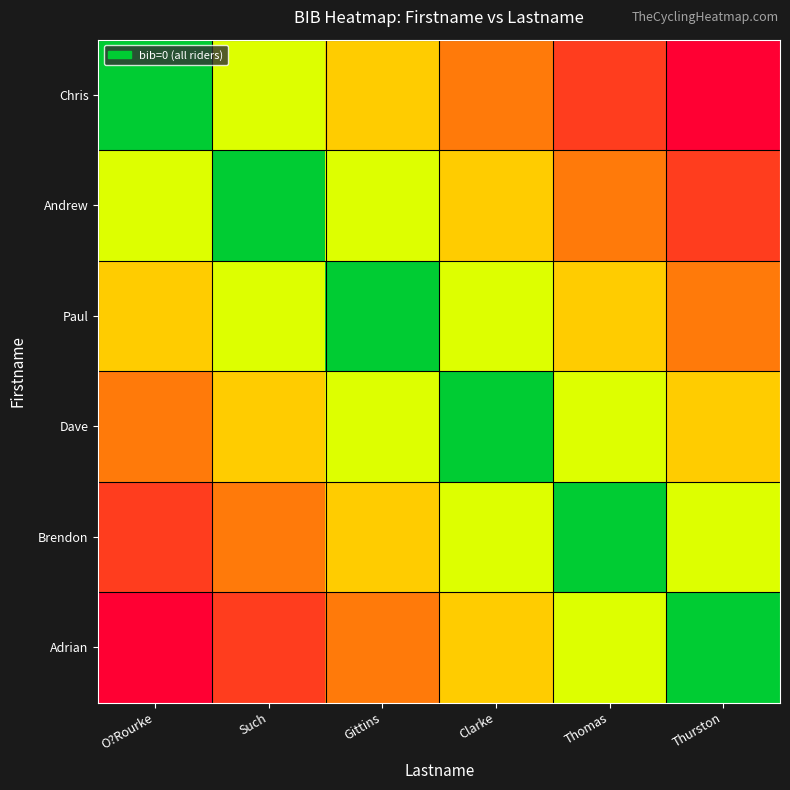

Reading left to right, transcribe all the data shown in this chart.

Chris: O?Rourke=0.0	Such=0.2	Gittins=0.4	Clarke=0.6	Thomas=0.8	Thurston=1.0
Andrew: O?Rourke=0.2	Such=0.0	Gittins=0.2	Clarke=0.4	Thomas=0.6	Thurston=0.8
Paul: O?Rourke=0.4	Such=0.2	Gittins=0.0	Clarke=0.2	Thomas=0.4	Thurston=0.6
Dave: O?Rourke=0.6	Such=0.4	Gittins=0.2	Clarke=0.0	Thomas=0.2	Thurston=0.4
Brendon: O?Rourke=0.8	Such=0.6	Gittins=0.4	Clarke=0.2	Thomas=0.0	Thurston=0.2
Adrian: O?Rourke=1.0	Such=0.8	Gittins=0.6	Clarke=0.4	Thomas=0.2	Thurston=0.0